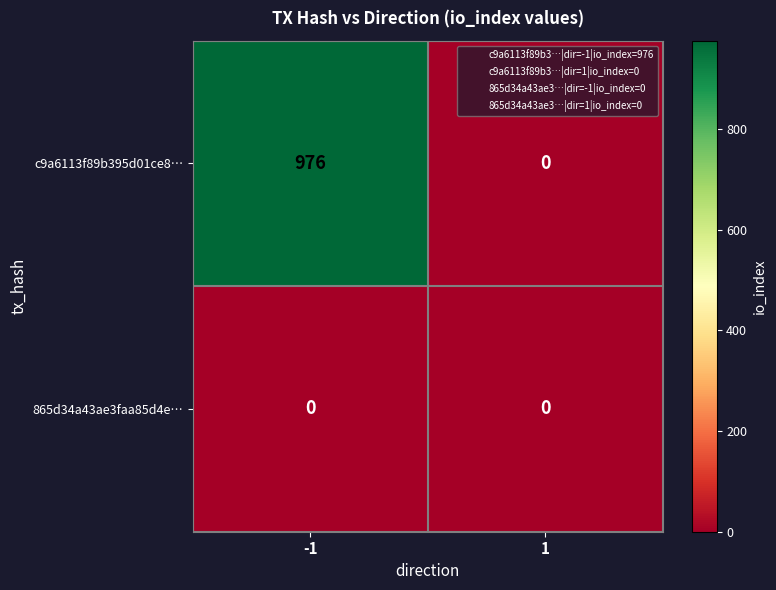

Rank the series by their average value, from highest to lowest.

c9a6113f89b395d01ce8…, 865d34a43ae3faa85d4e…